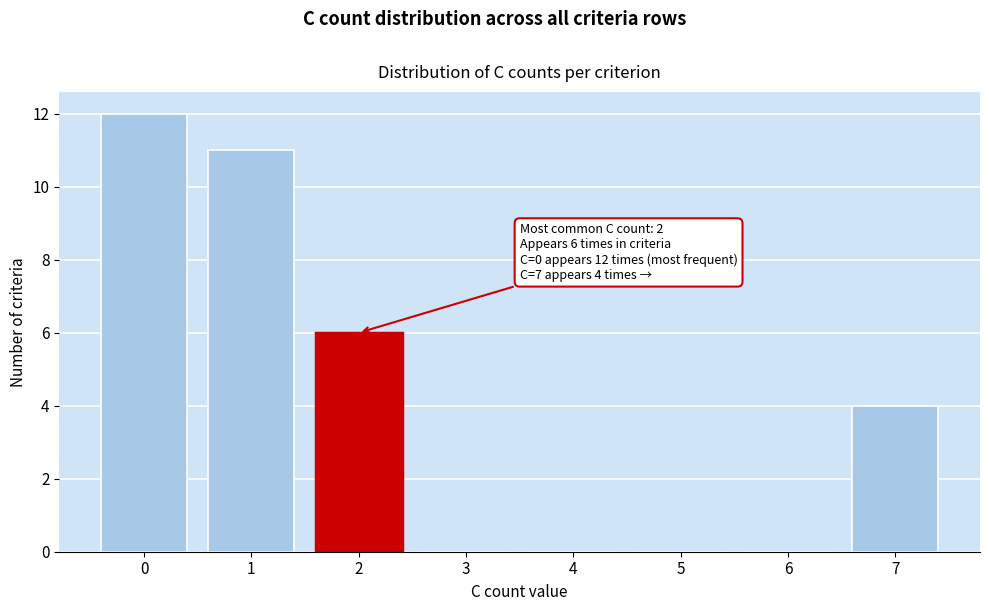

Reading left to right, extract all data points from this chart.

0=12	1=11	2=6	3=0	4=0	5=0	6=0	7=4